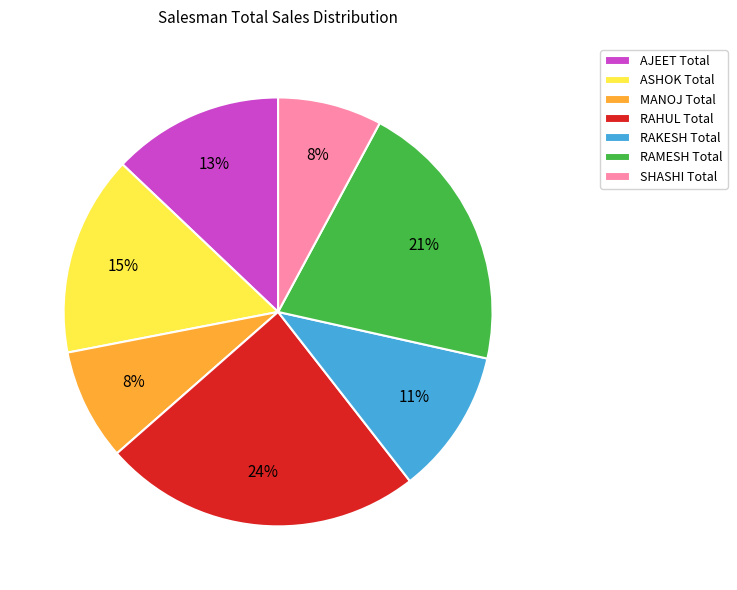

Between SHASHI Total and ASHOK Total, which is larger?

ASHOK Total